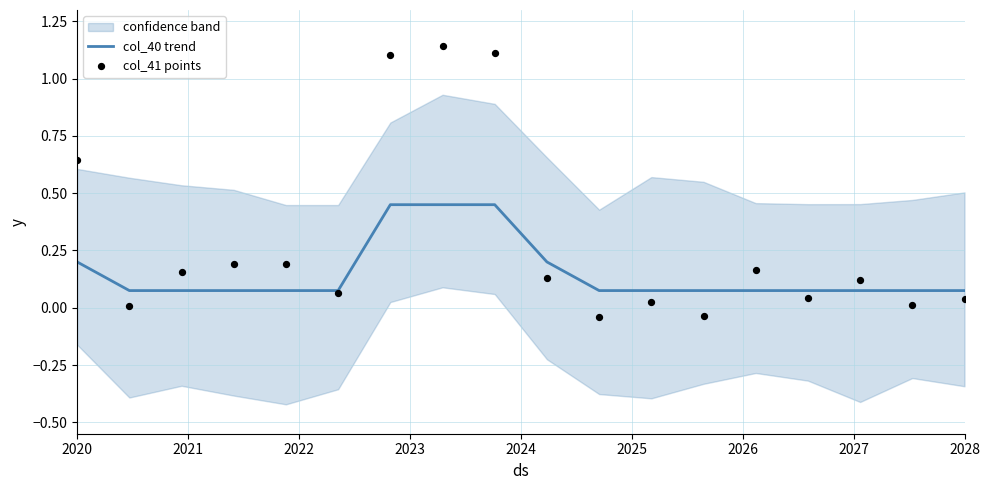

Which series reaches the minimum Y coordinate?

col_41 points